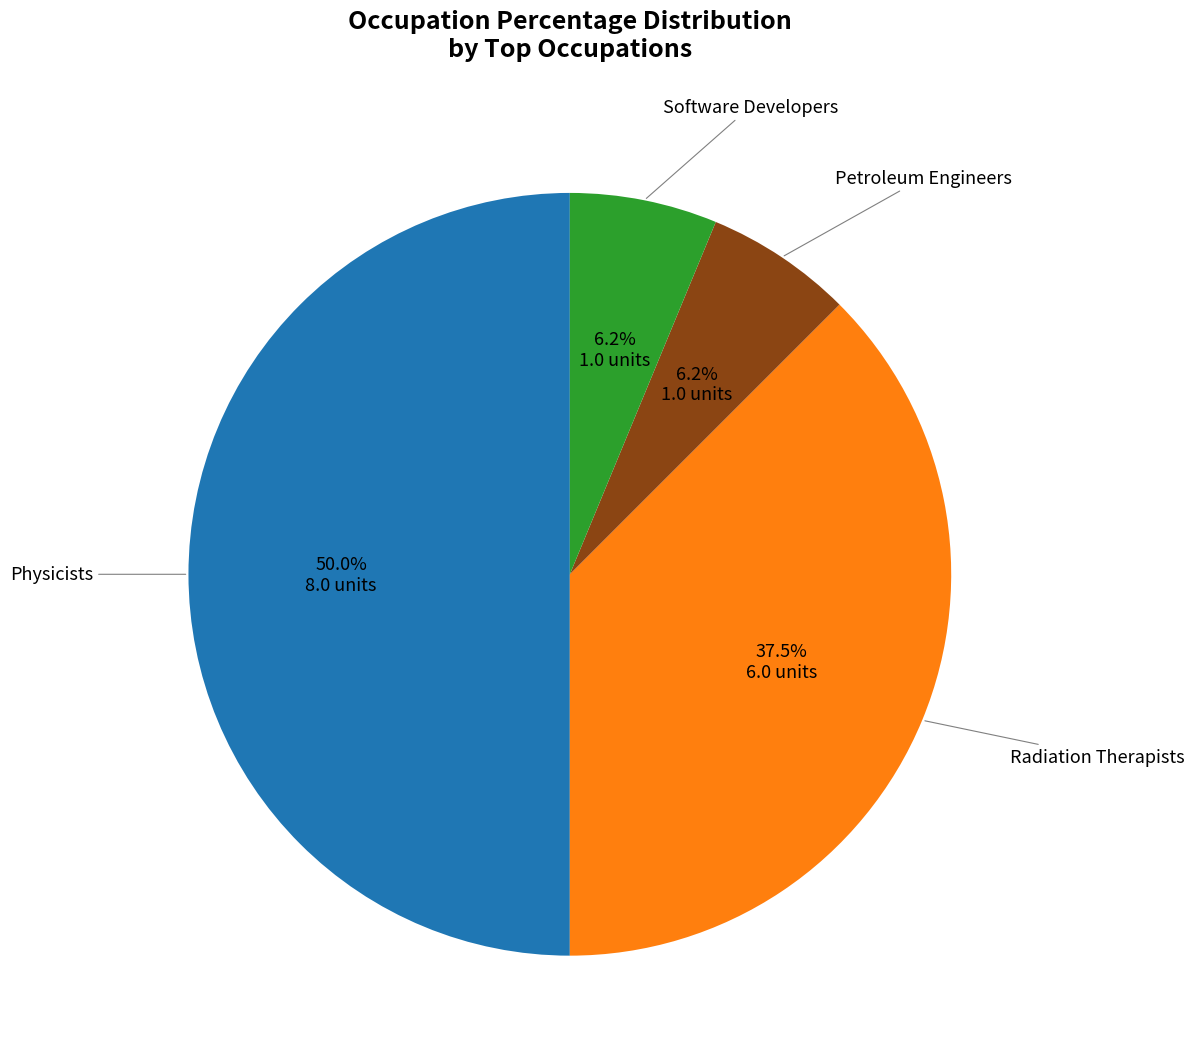

How many slices are in this pie chart?

4